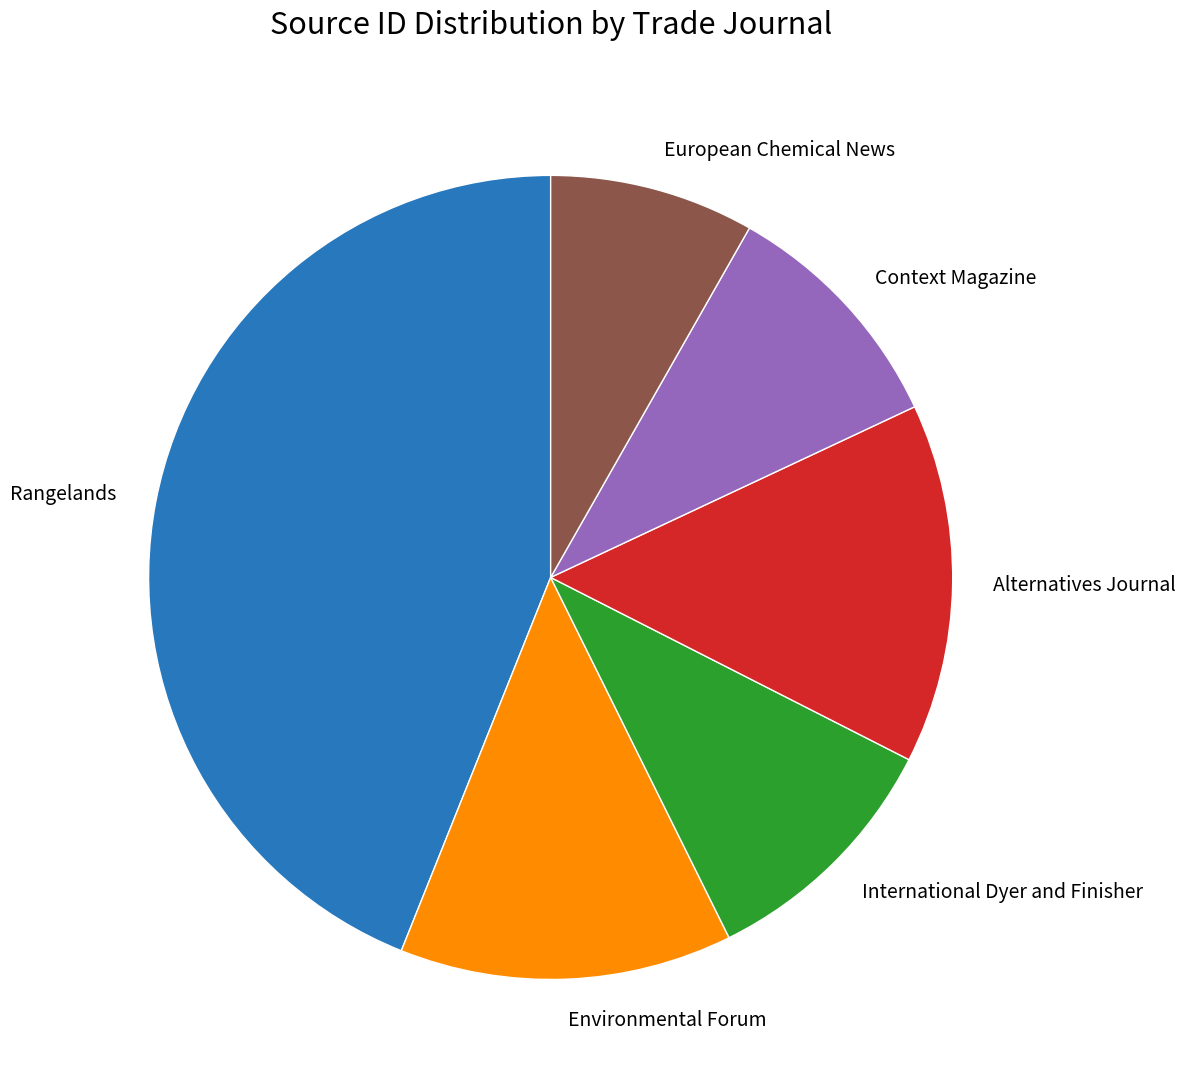

Approximately how many times larger is the value at European Chemical News compared to Context Magazine?

0.8